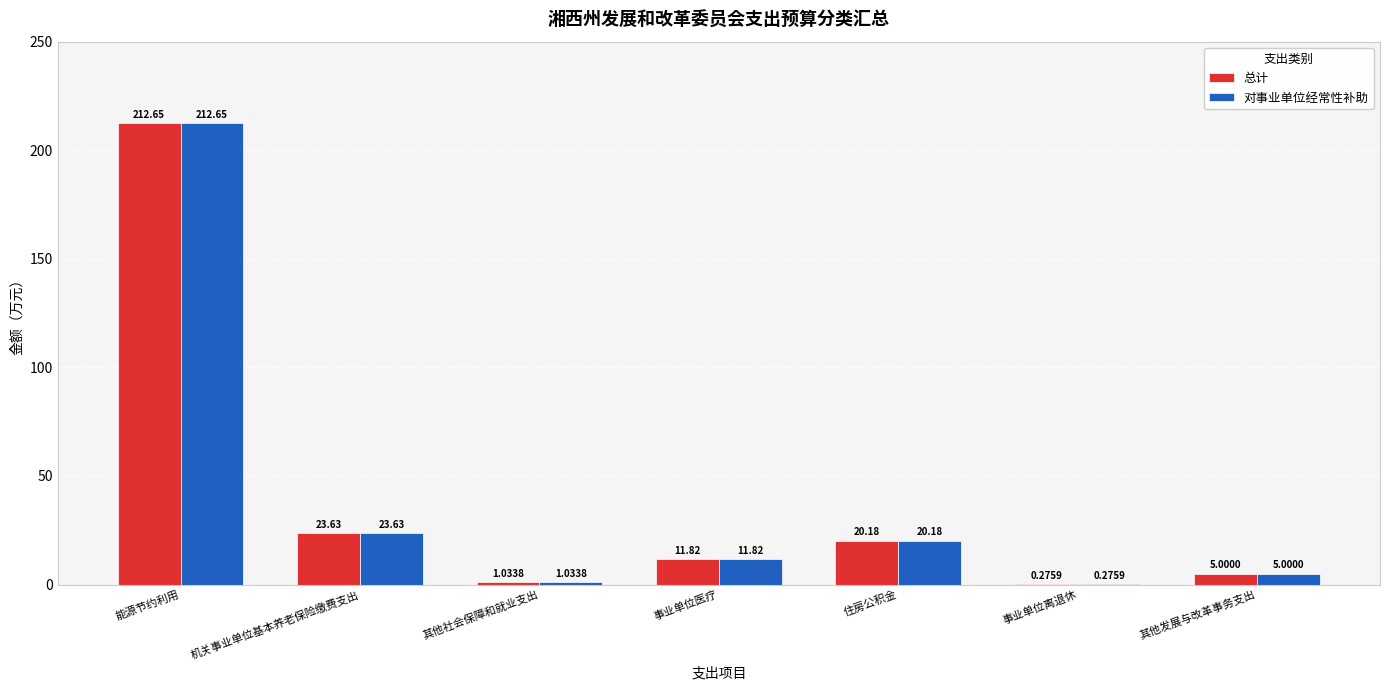

What is the sum of all 对事业单位经常性补助 values?

274.6